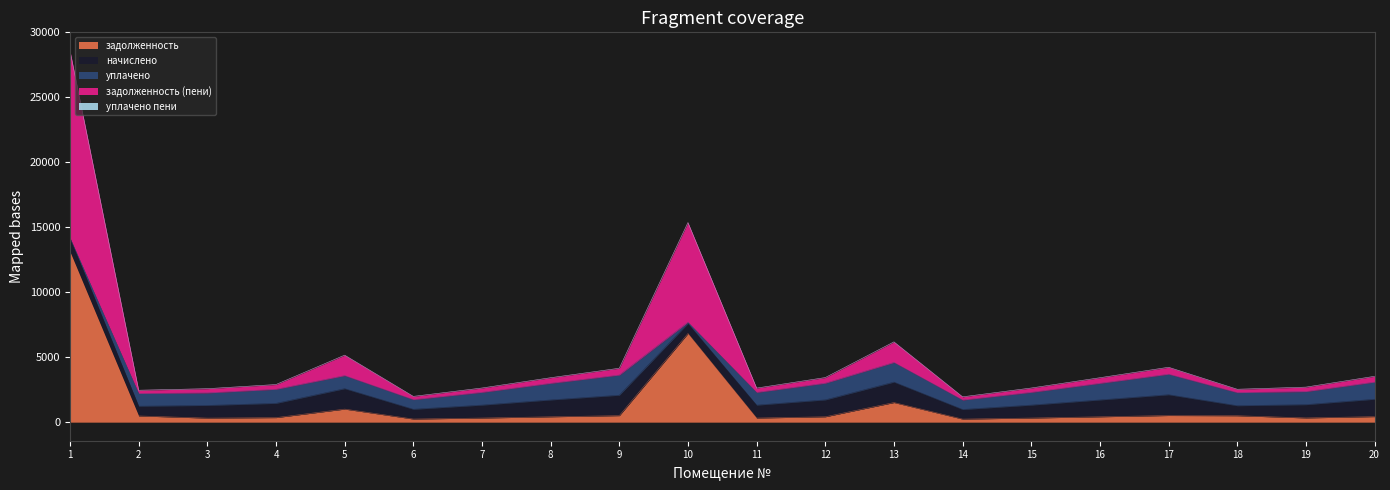

At which label is уплачено пени closest to 1?

5